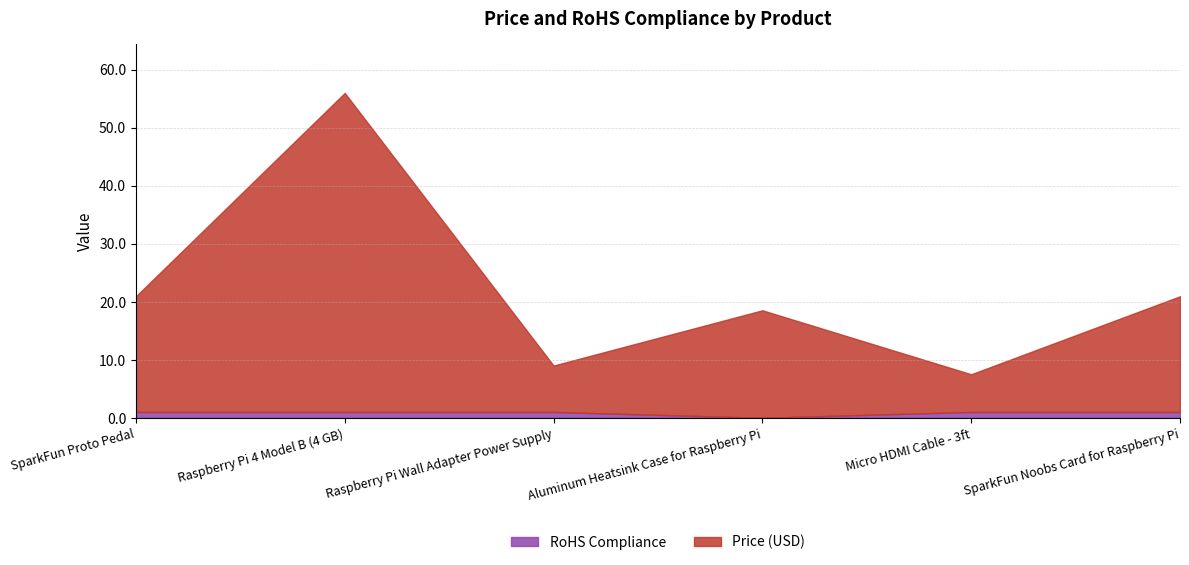

What position from the right is Aluminum Heatsink Case for Raspberry Pi?

3